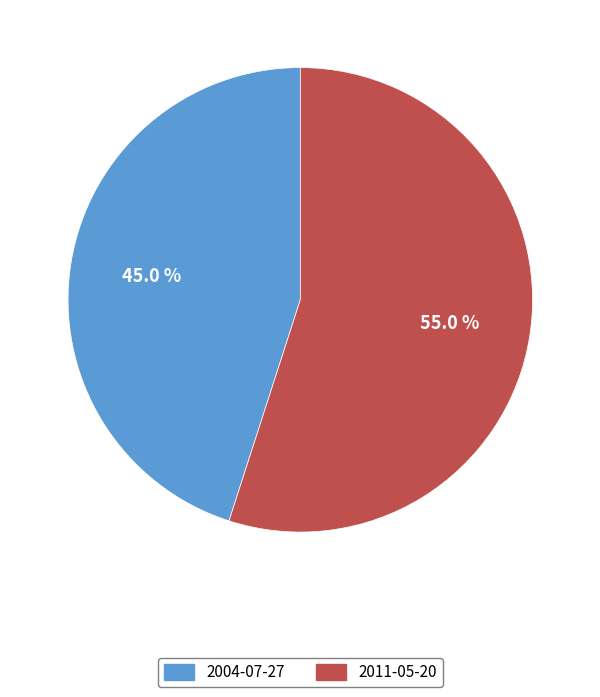

What portion of the pie excludes 2011-05-20?

45.0%